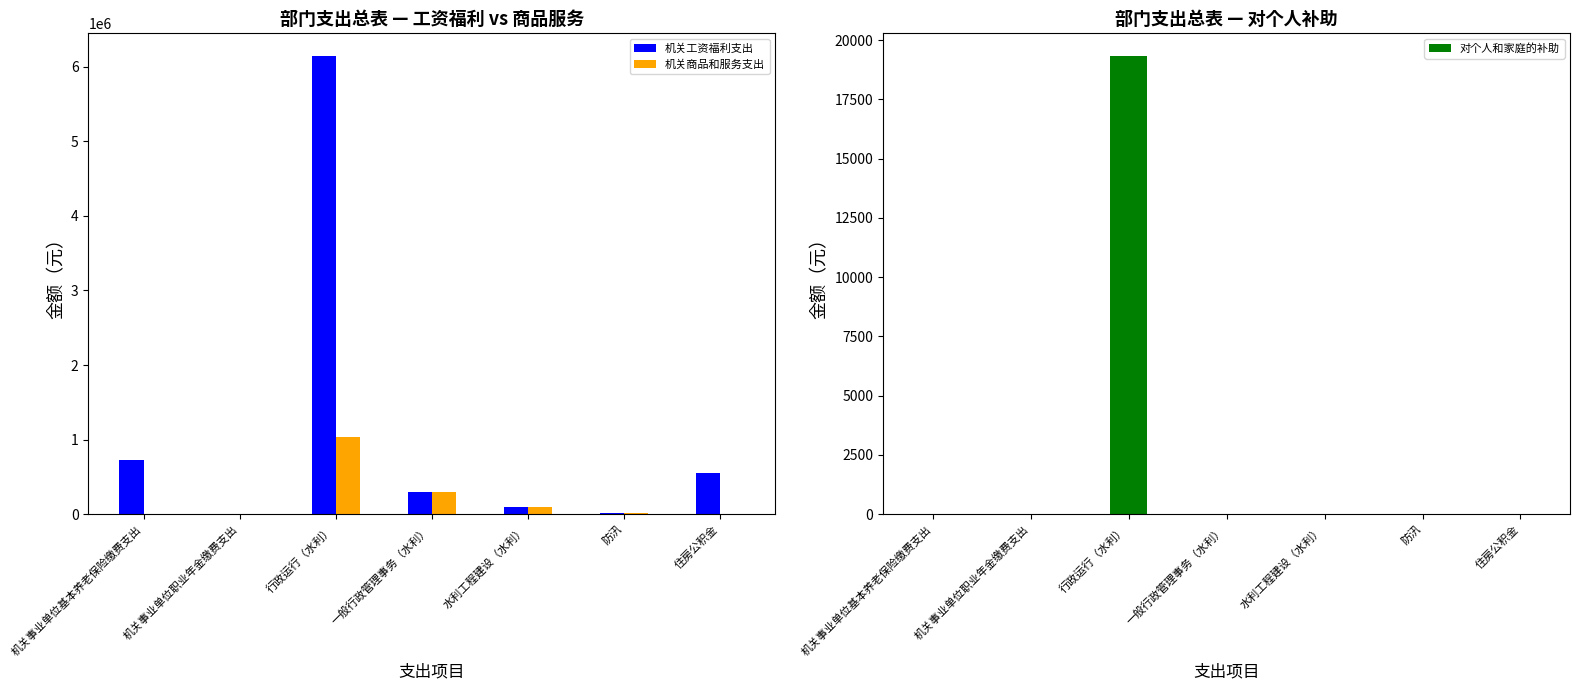

List the series in order of their overall mean, highest first.

机关工资福利支出, 机关商品和服务支出, 对个人和家庭的补助